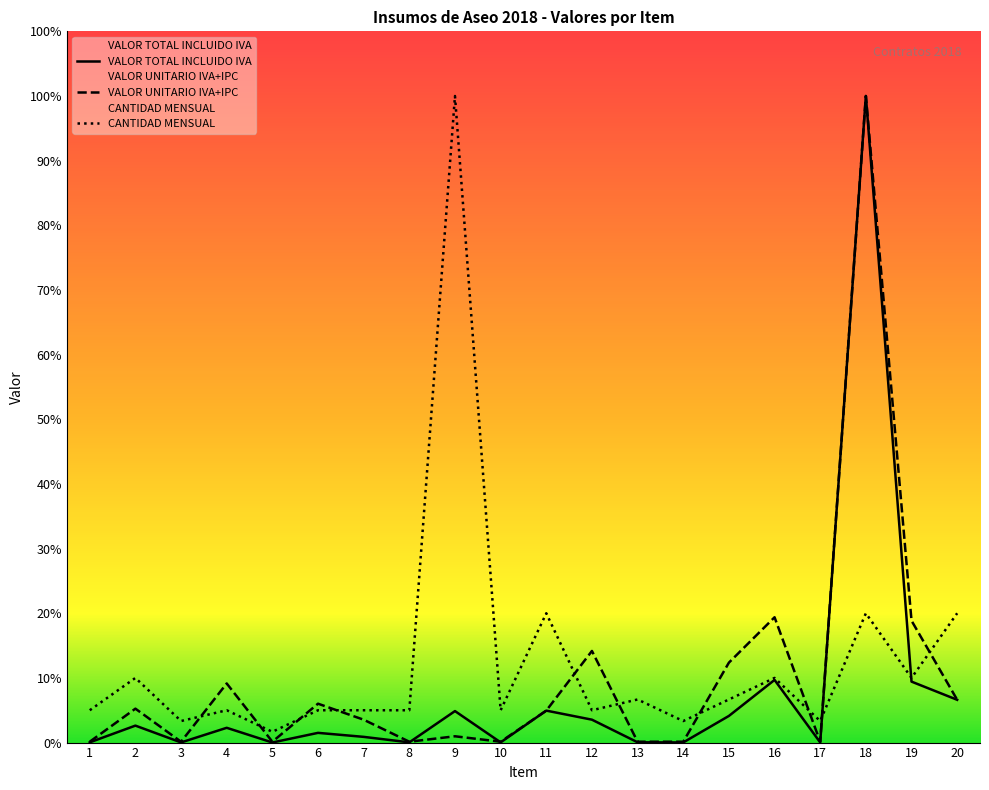

Which series ends up on top after the final intersection of CANTIDAD MENSUAL and VALOR UNITARIO INCLUIDO IVA + IPC 3,18%?

CANTIDAD MENSUAL